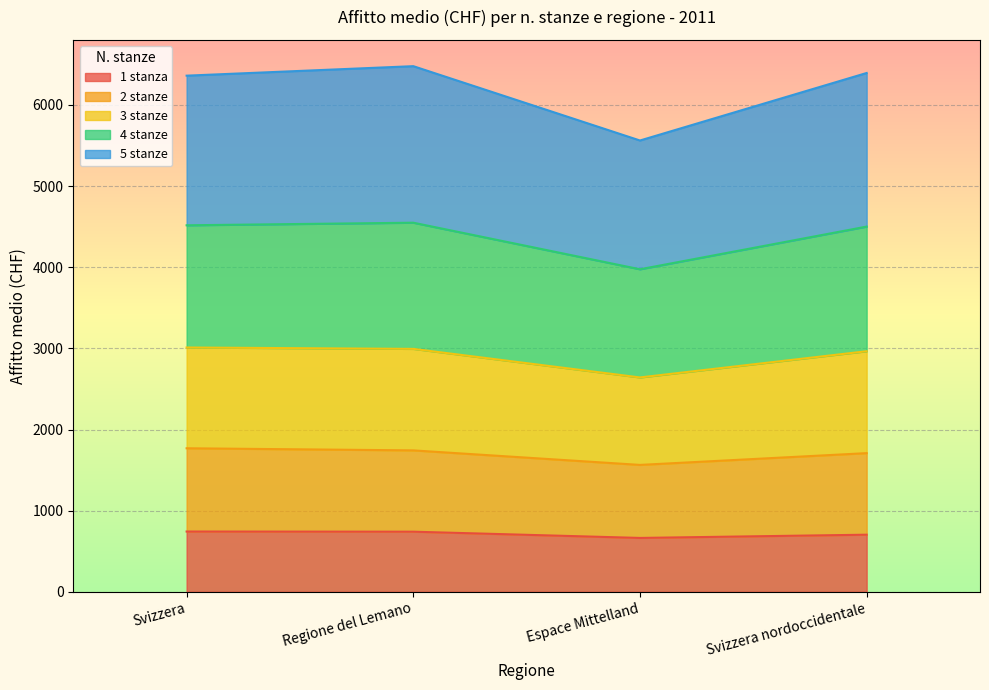

How many interior local valleys does the 2 stanze series have?

1